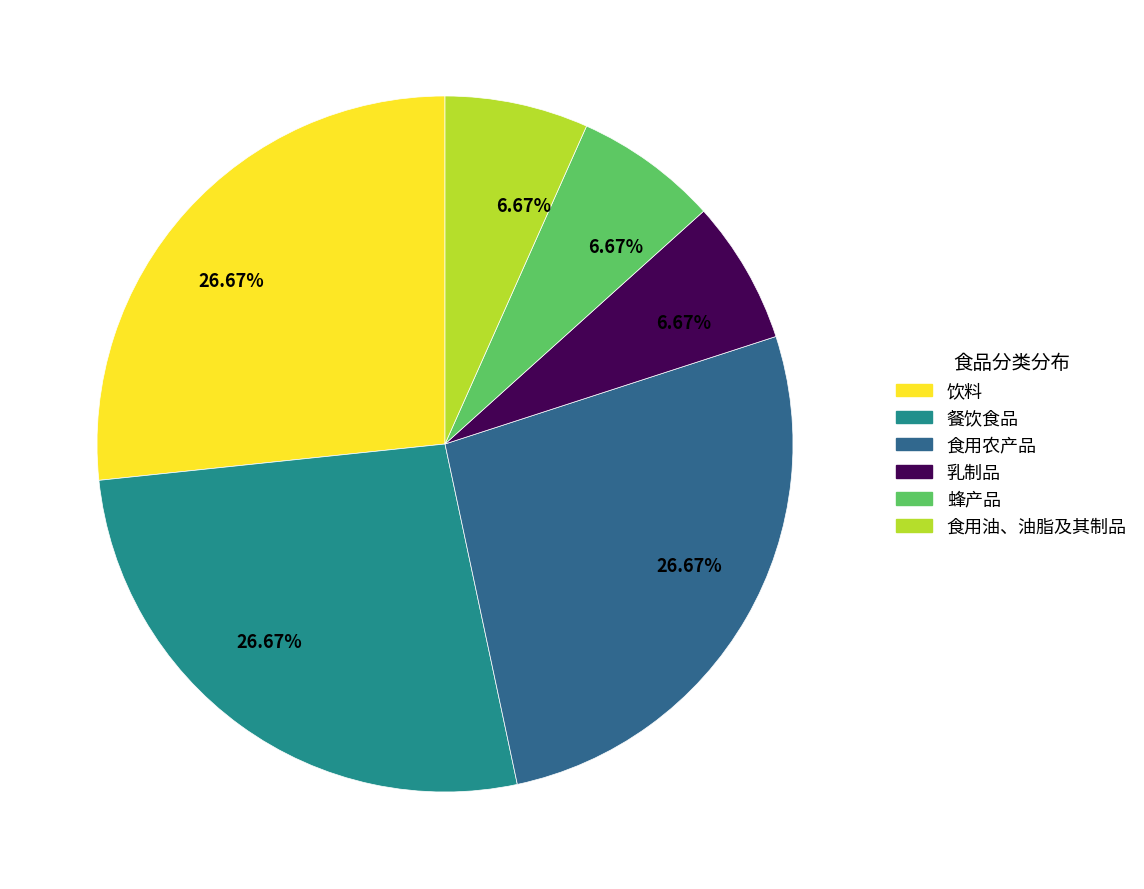

Is there a majority slice in this chart?

No